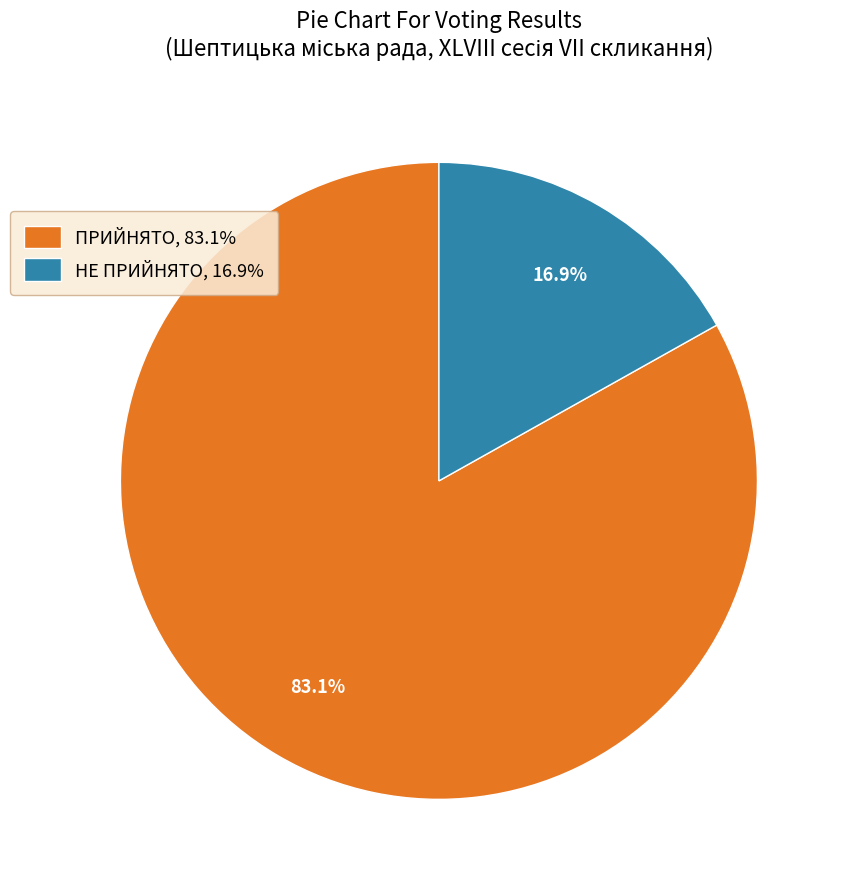

To the nearest percent, what portion does ПРИЙНЯТО represent?

83%